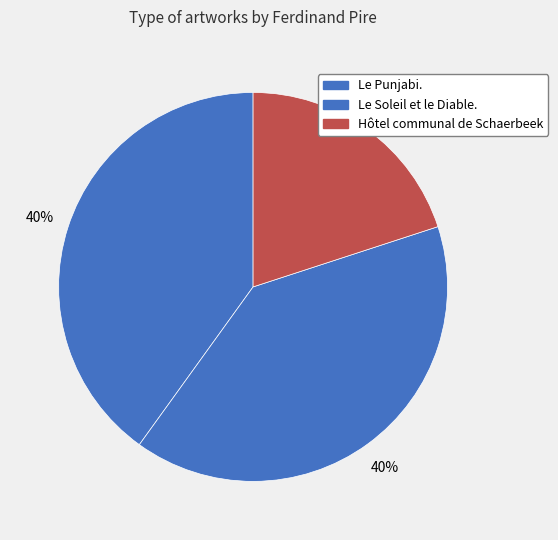

What is the largest slice in the pie chart?

Le Punjabi.